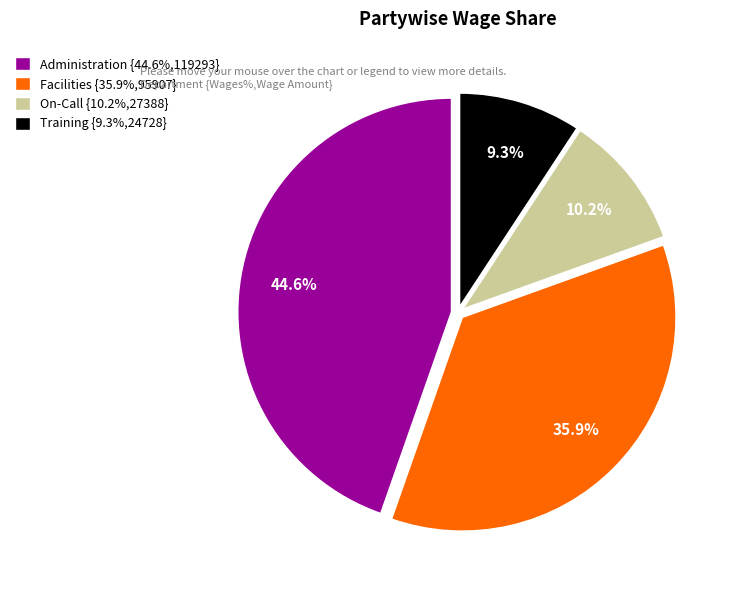

To the nearest percent, what is the difference between the On-Call and Facilities slice percentages?

26%